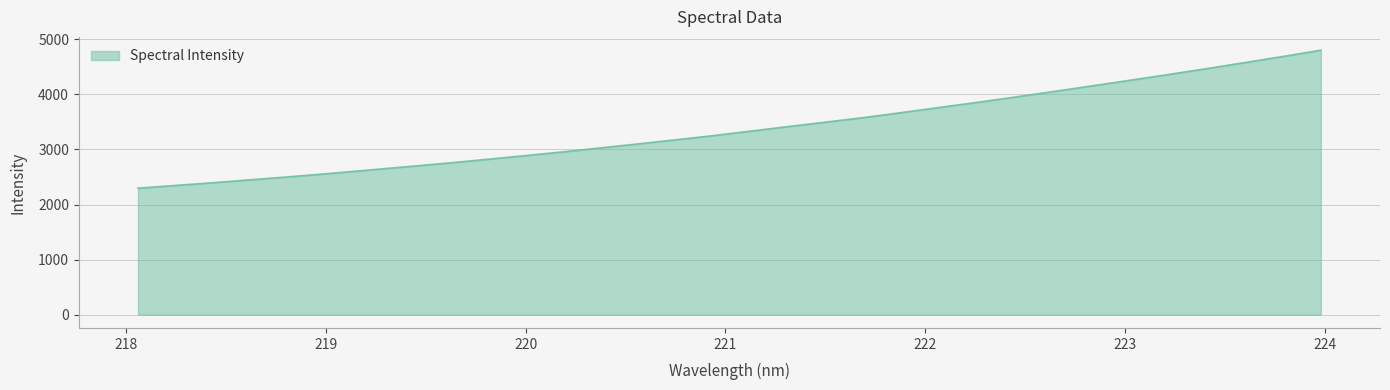

What is the greatest value displayed?

4803.3